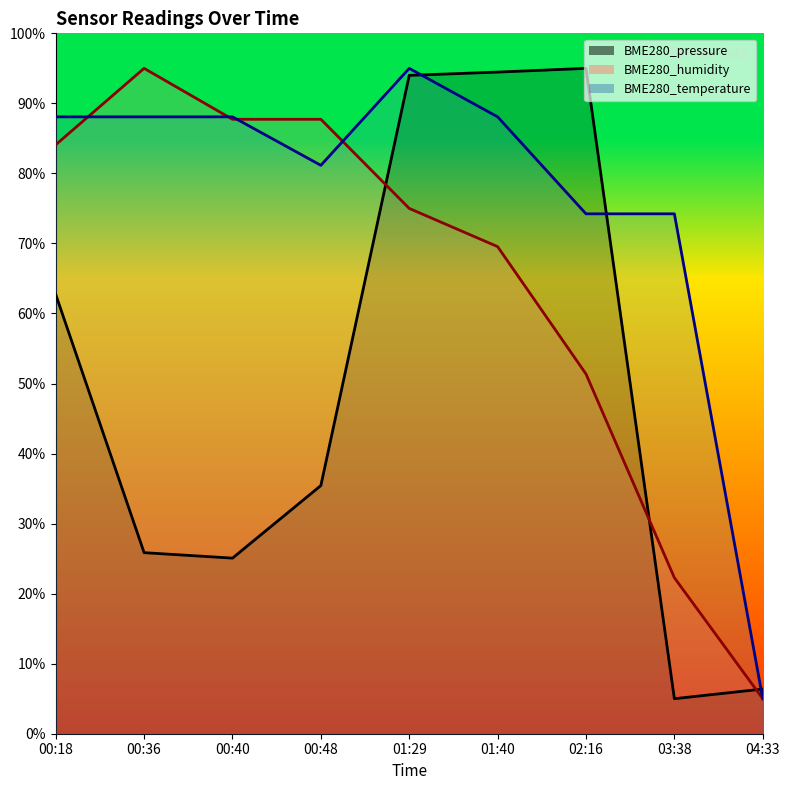

What is the difference between the second highest and minimum values in the BME280_temperature (line) series?

83.1